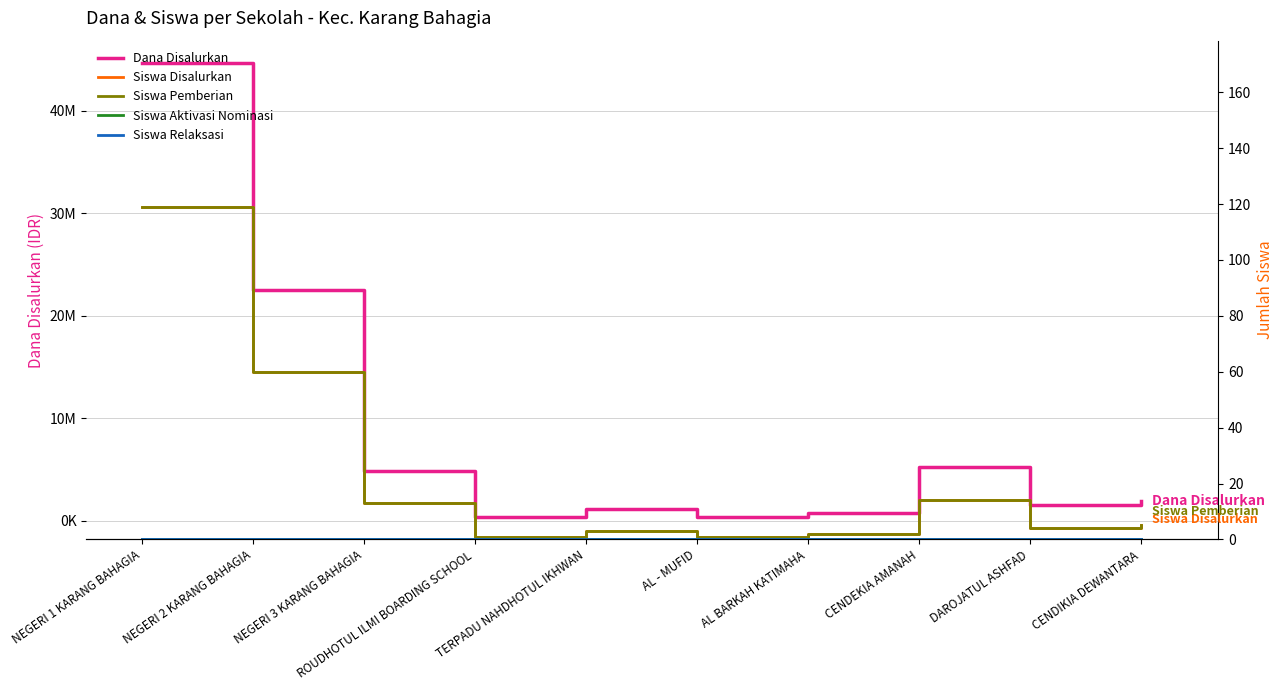

True or false: Siswa Aktivasi Nominasi and Dana Disalurkan cross at least once.

False